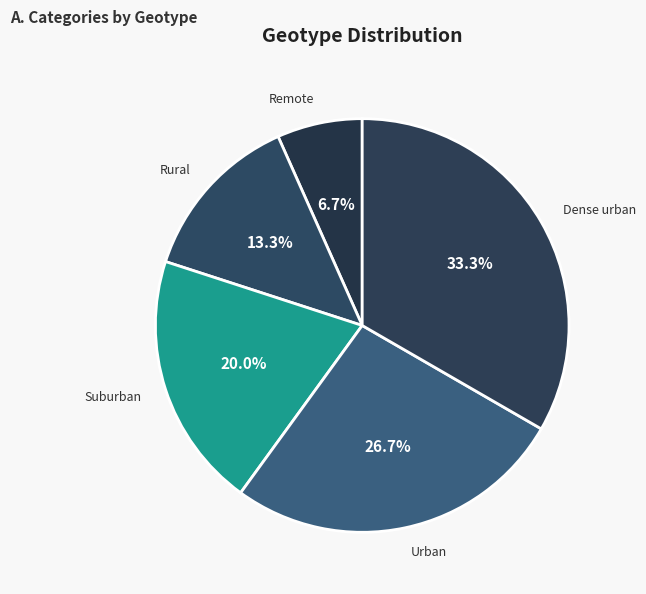

Which slice is the largest?

Dense urban